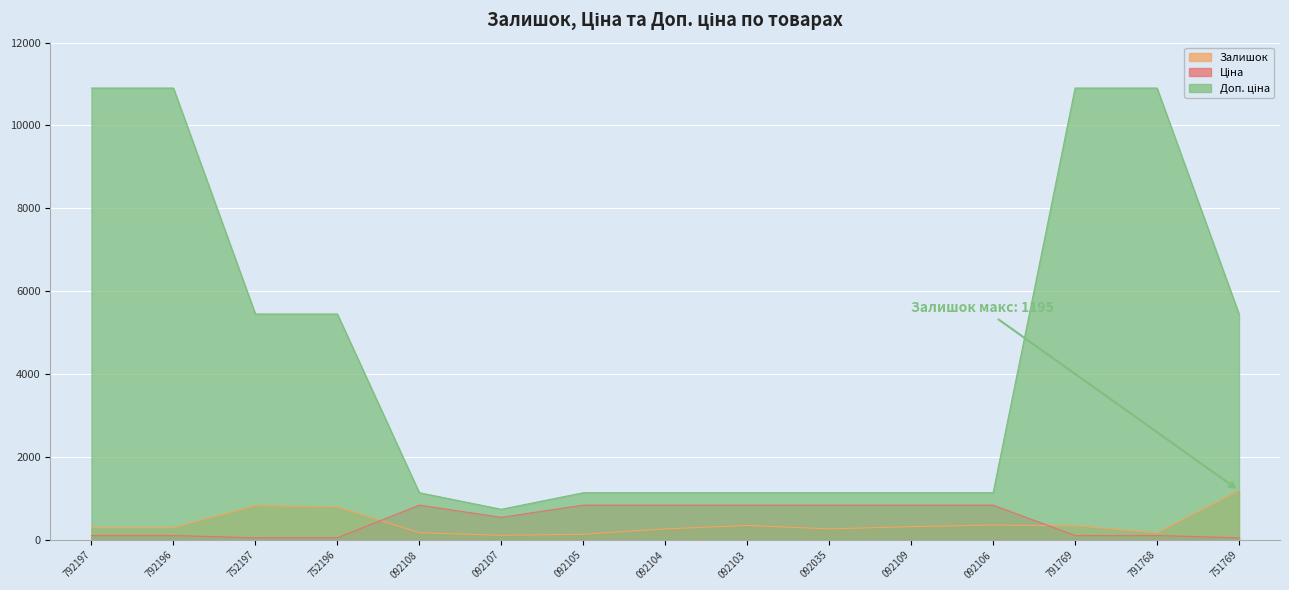

Is it true that Залишок equals 177.0 at 092108?

True